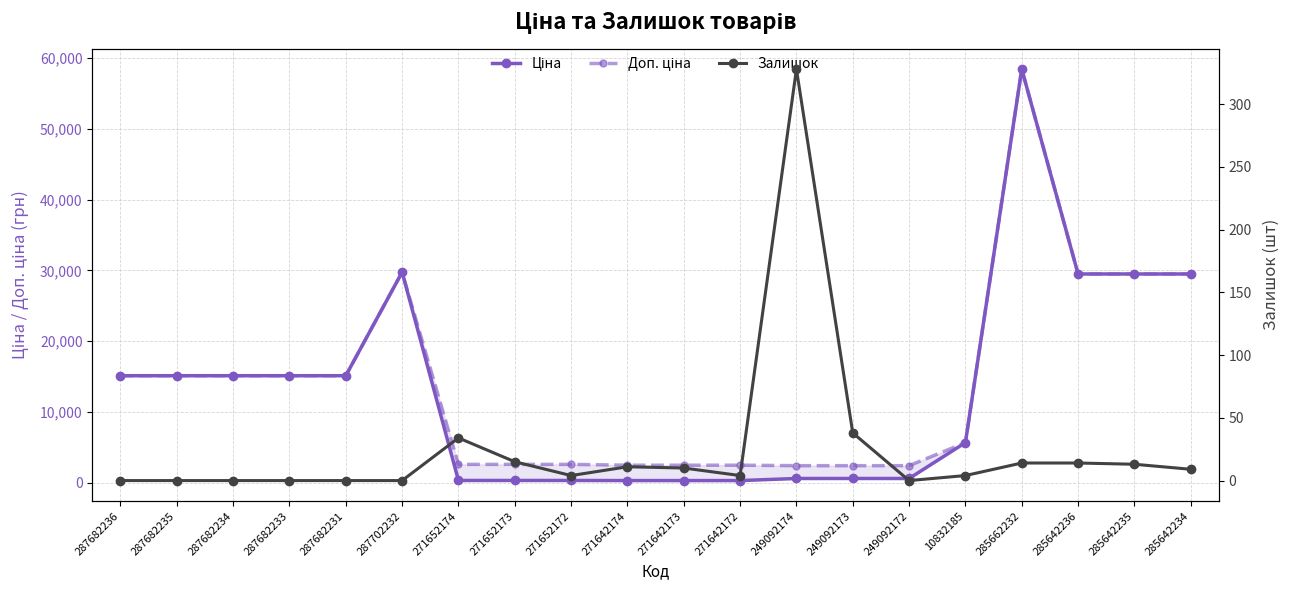

What is the difference between the second highest and minimum values in the Ціна series?

29437.0